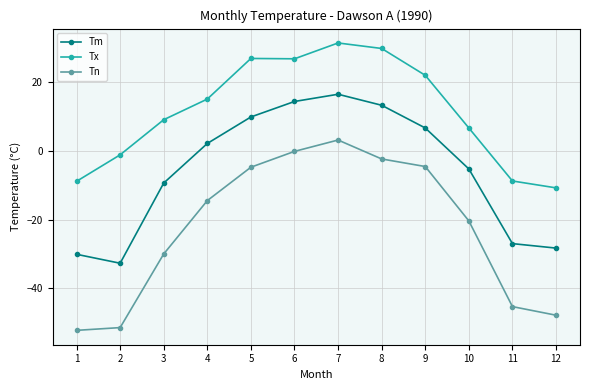

What is the total value across all series at 10?

-19.1